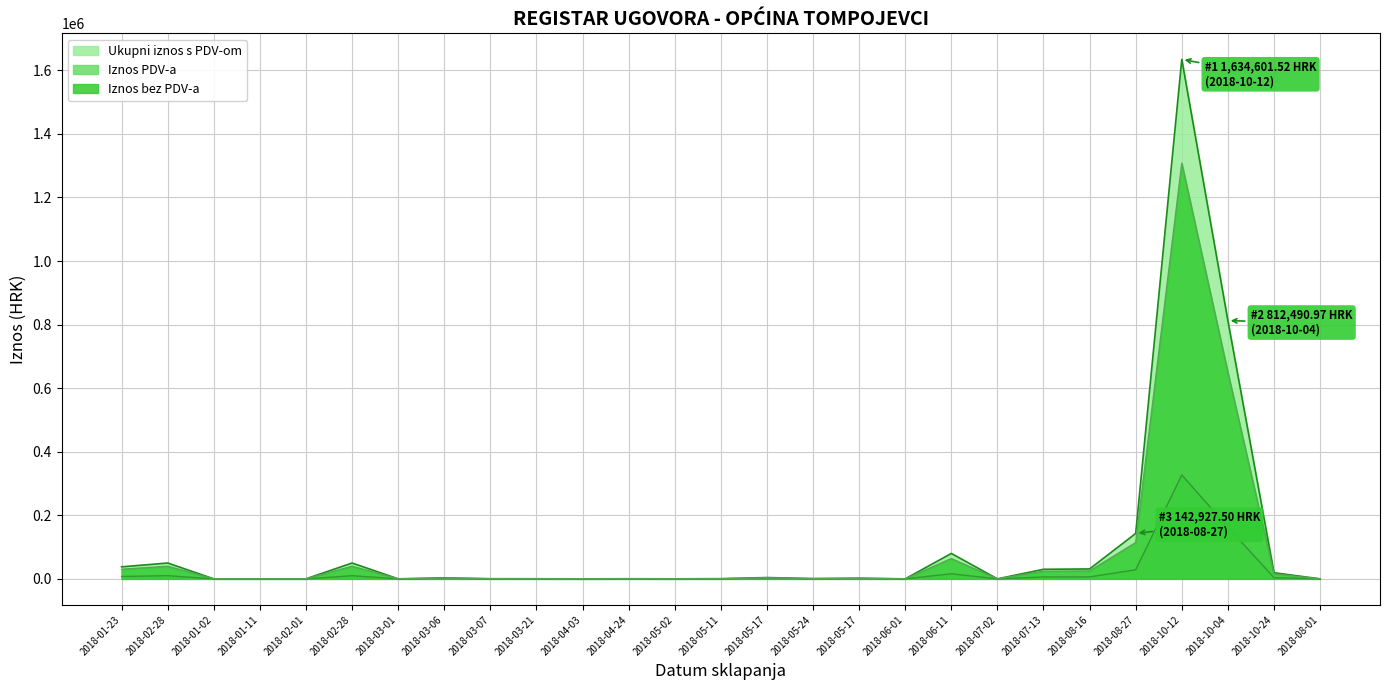

List the series in order of their peak value, lowest first.

Iznos PDV-a, Iznos bez PDV-a, Ukupni iznos s PDV-om